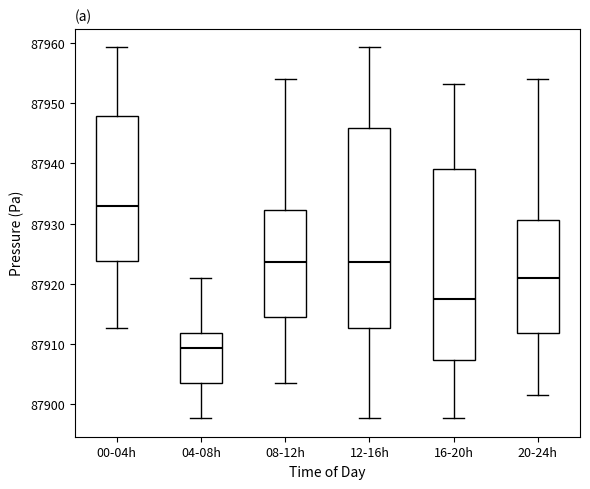

Where is the lower edge of the box for 04-08h on the y-axis? The values are not printed on the chart, so give them approximately, as read against the axis.

87903